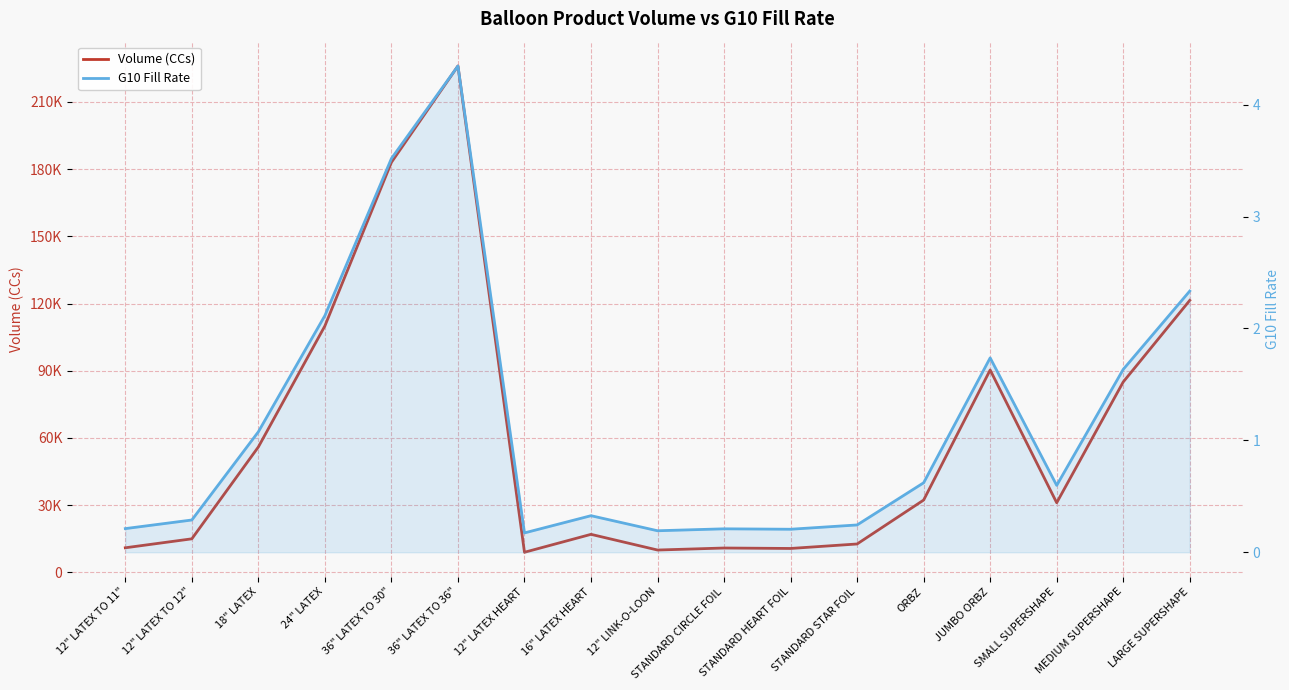

What is the value of the G10 Fill Rate point at the 15th from the left?

0.6